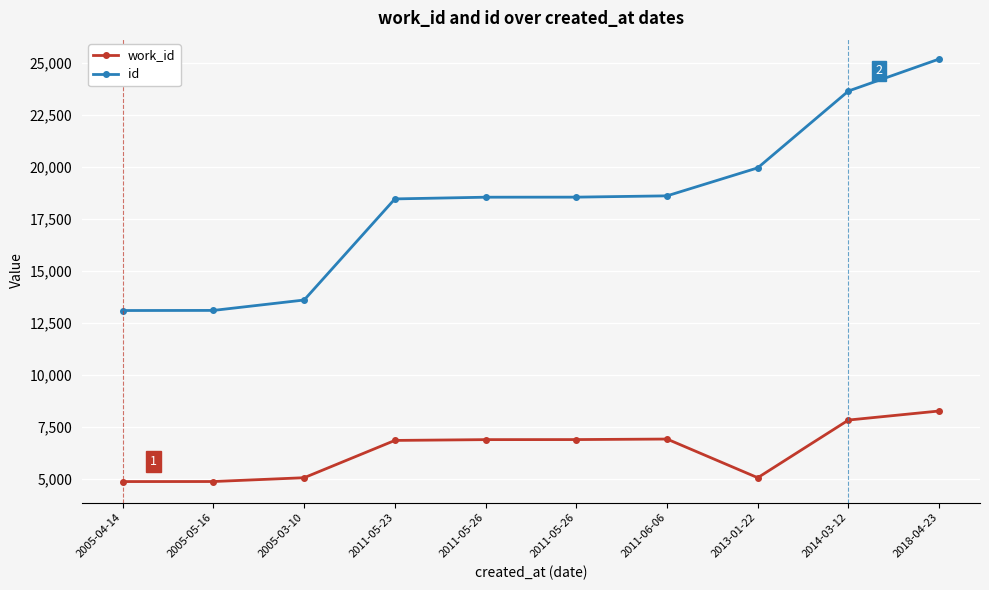

The value of id at 2005-05-16 is 13109. True or false?

True